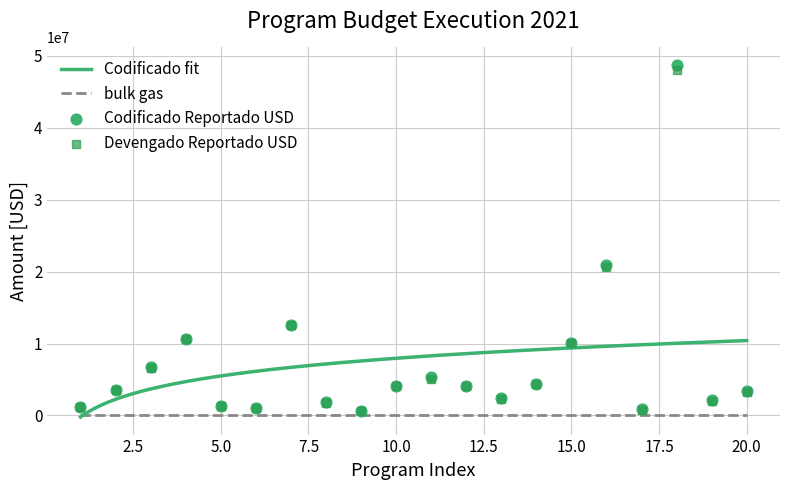

Which series has the widest spread of Y values?

Codificado Reportado USD